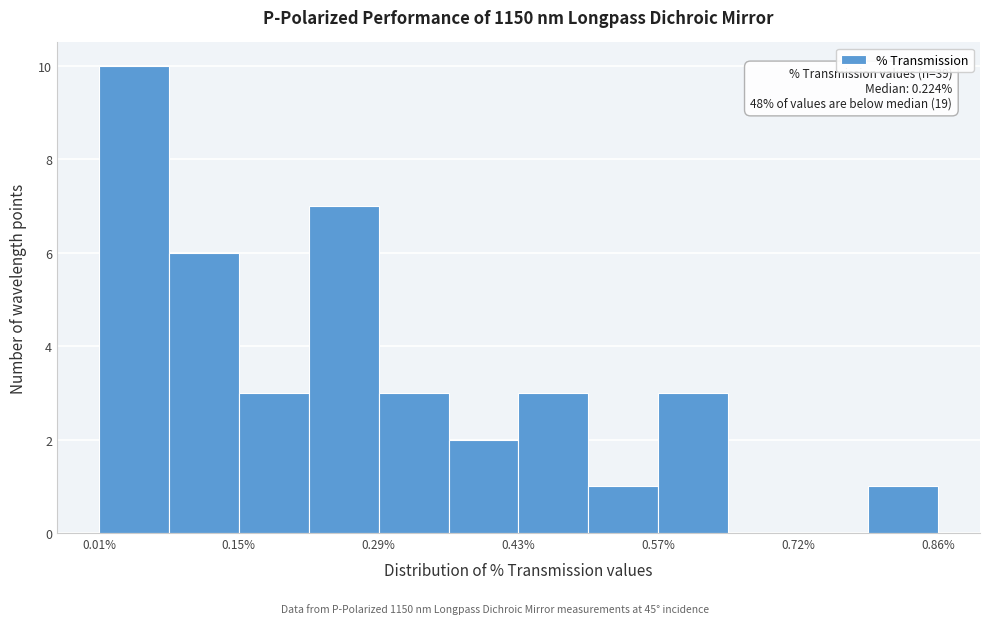

Read against the x-axis, roughly where is the centre of the tallest bar?

0.04